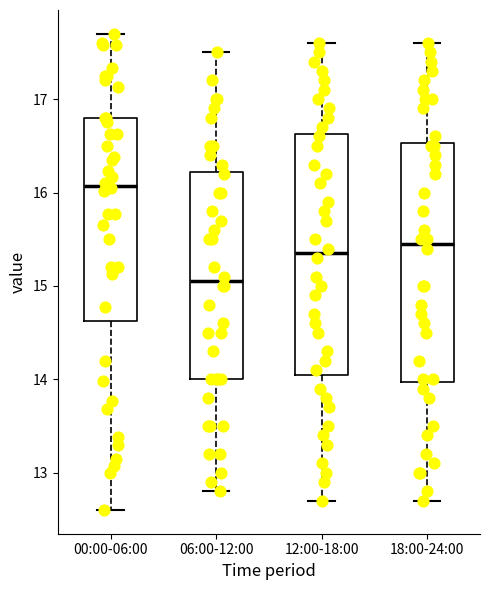

Reading left to right, read every box against the y-axis: the position of its median line, the range the box covers, and the ends of its whiskers. The values are not printed on the chart, so give them approximately, as read against the axis.

00:00-06:00: median 16.1, box 14.6 to 16.8, whiskers 12.6 to 17.7
06:00-12:00: median 15.1, box 14.0 to 16.2, whiskers 12.8 to 17.5
12:00-18:00: median 15.4, box 14.1 to 16.6, whiskers 12.7 to 17.6
18:00-24:00: median 15.5, box 14.0 to 16.5, whiskers 12.7 to 17.6